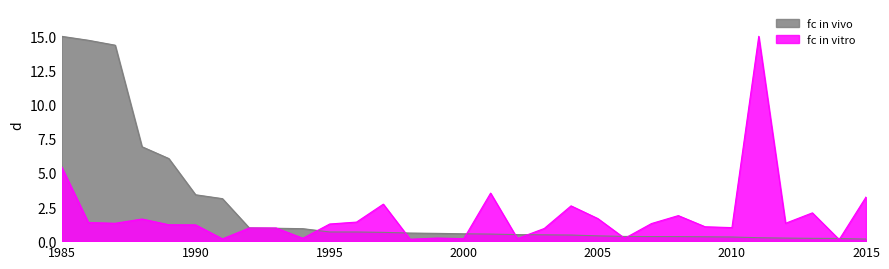

What is the difference between the maximum and minimum values?

14.9